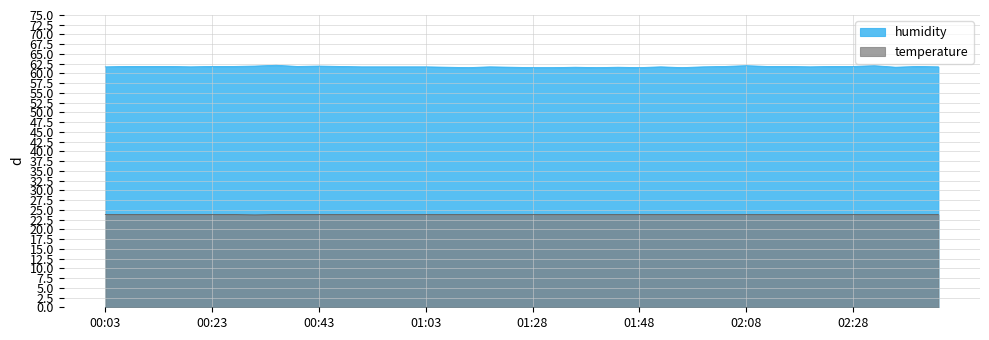

What are all the series names shown in the legend?

humidity, temperature